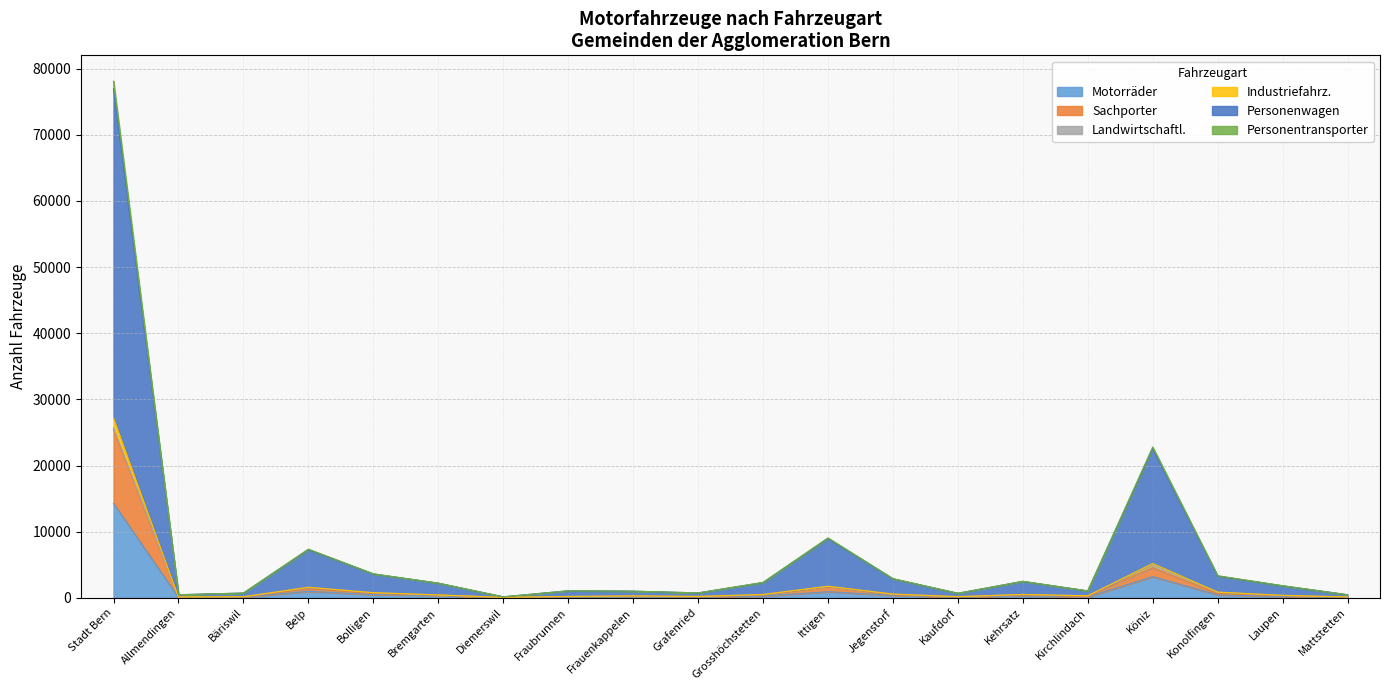

At which category does Personenwagen reach its first local valley?

Allmendingen